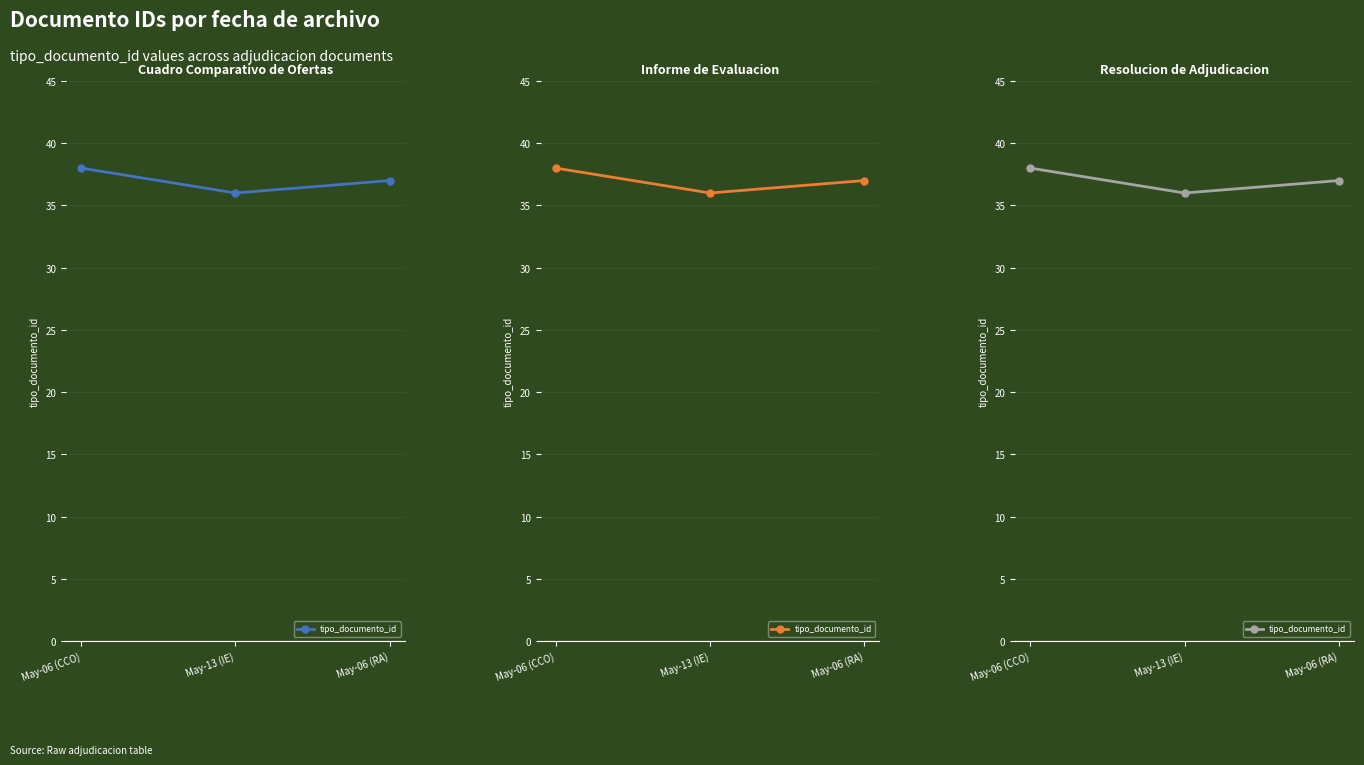

Count the number of data series in this chart.

1